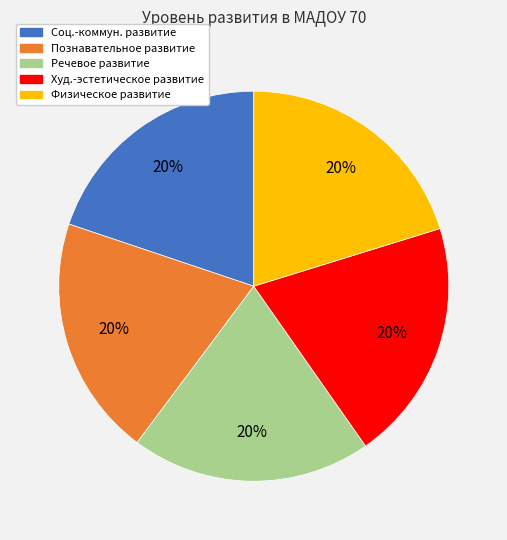

Count the number of slices in the pie.

5